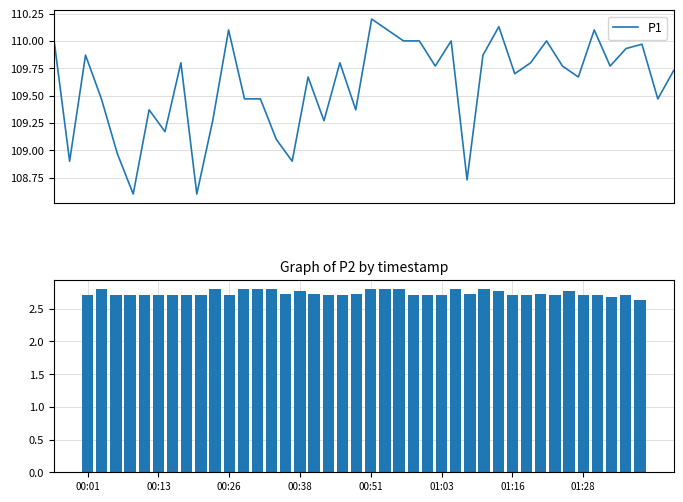

What position from the right is 8?

32